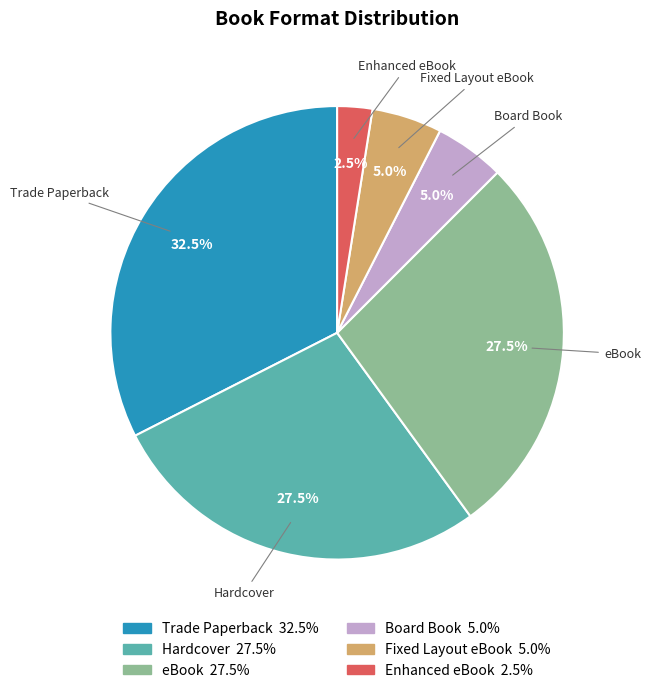

To the nearest percent, what percentage of the pie is Fixed Layout eBook?

5%